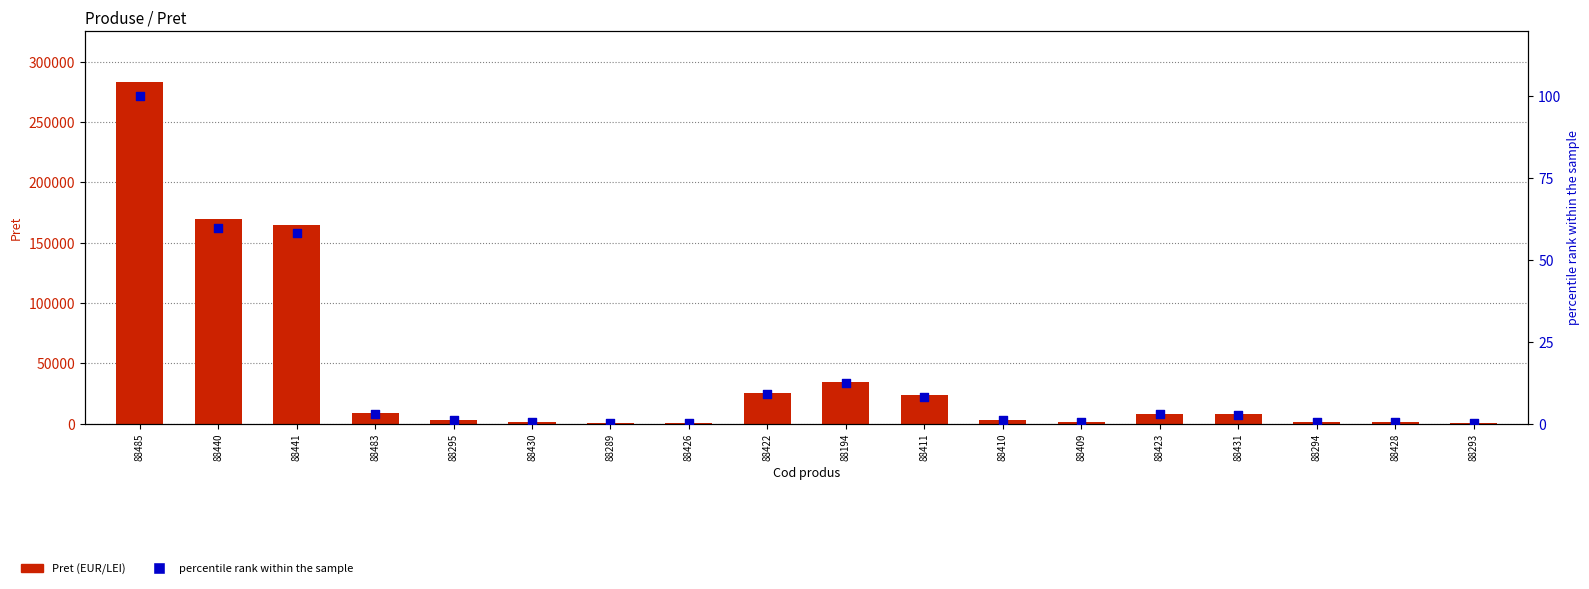

What is the total value across all series at 88483?

8527.0